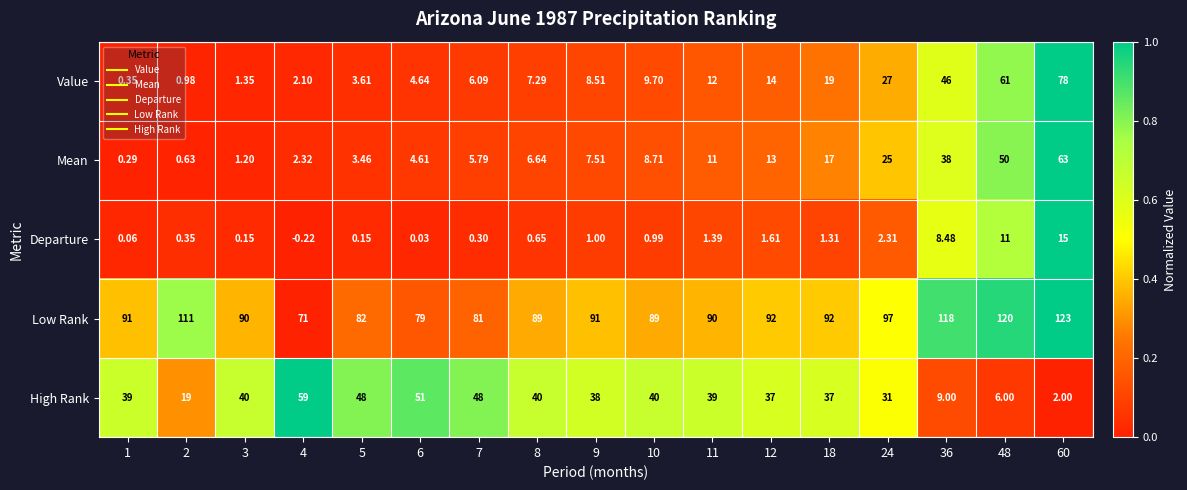

At 3, list the series in order from largest to smallest.

Low Rank, High Rank, Value, Mean, Departure